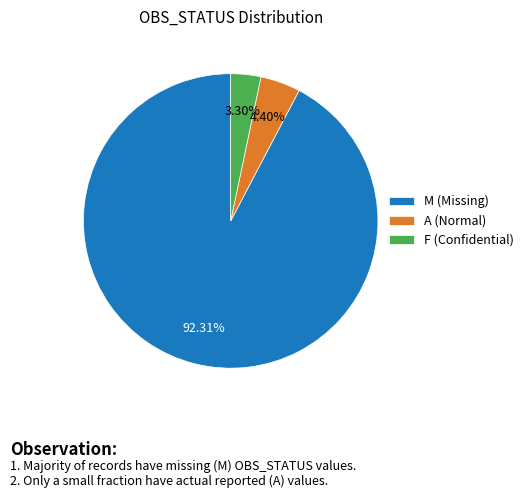

Which category has the biggest portion of the pie?

M (Missing)